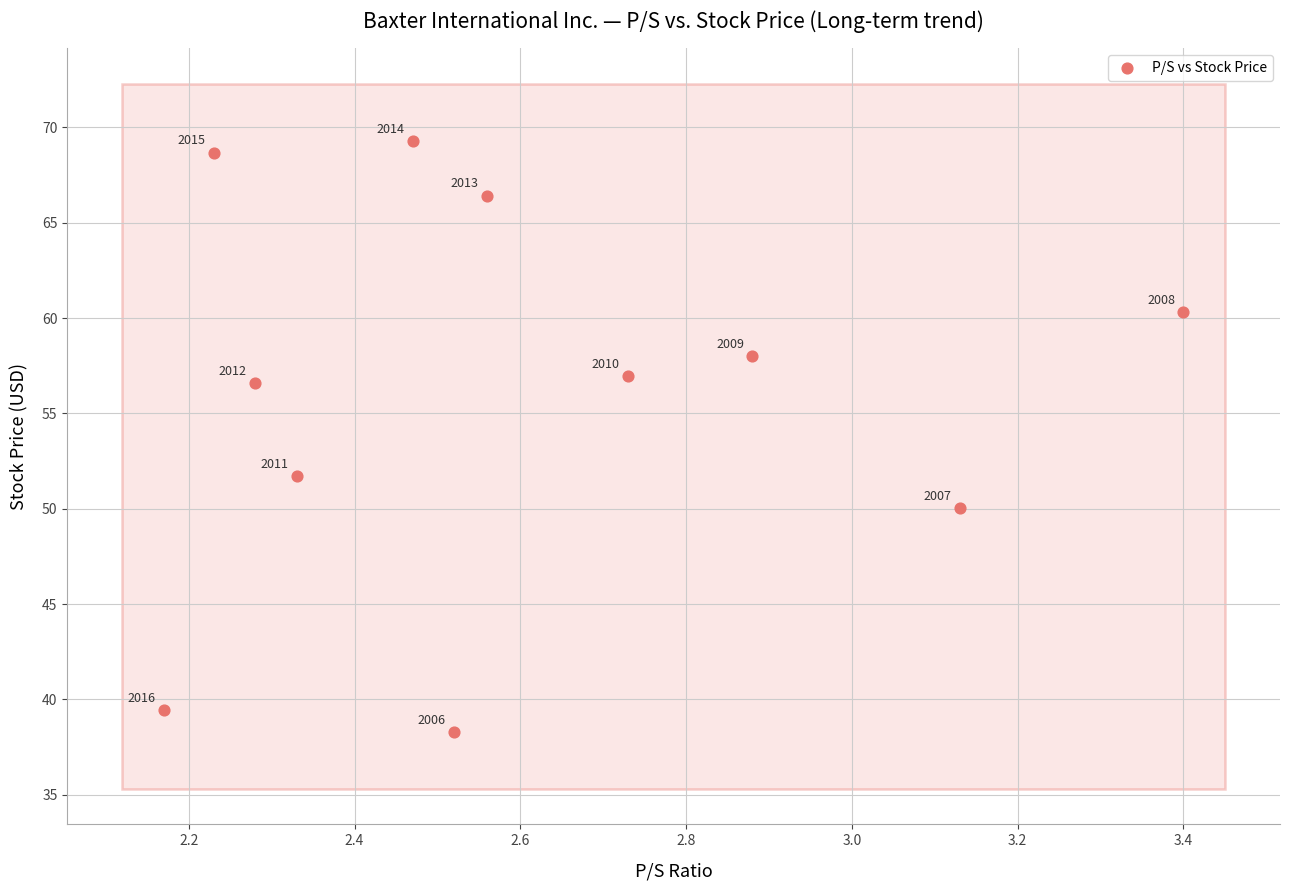

What is the average Y value?

56.0